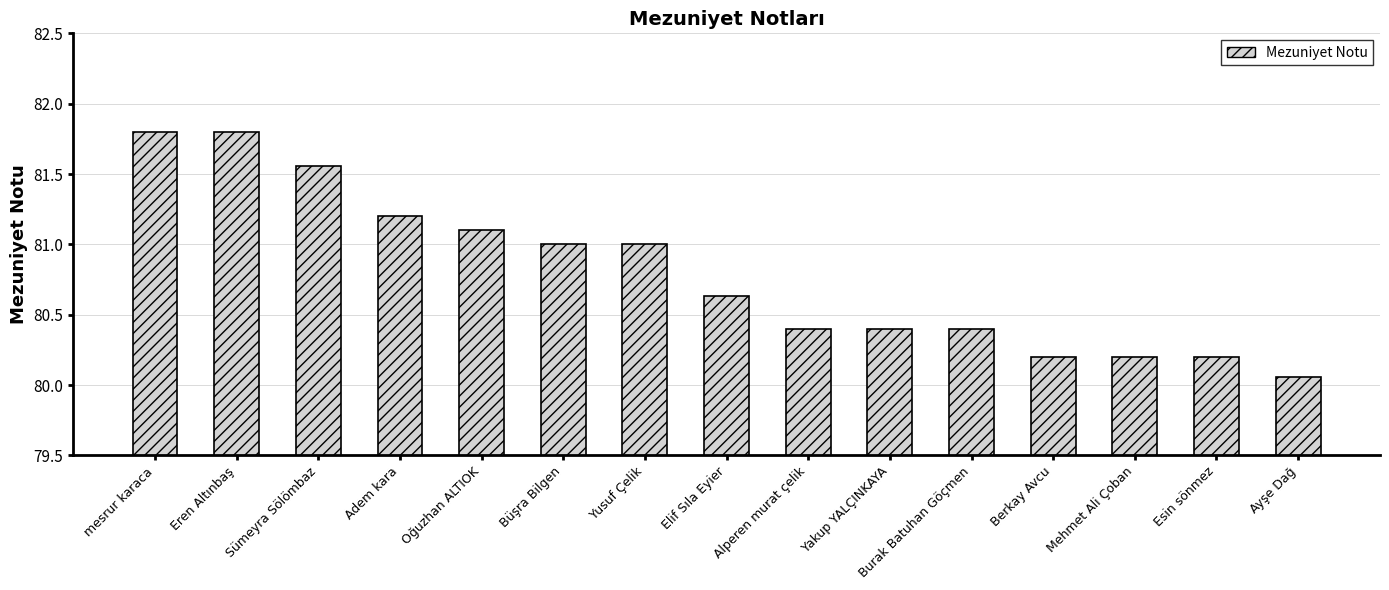

Where is the data nearest to the value 80?

Ayşe Dağ